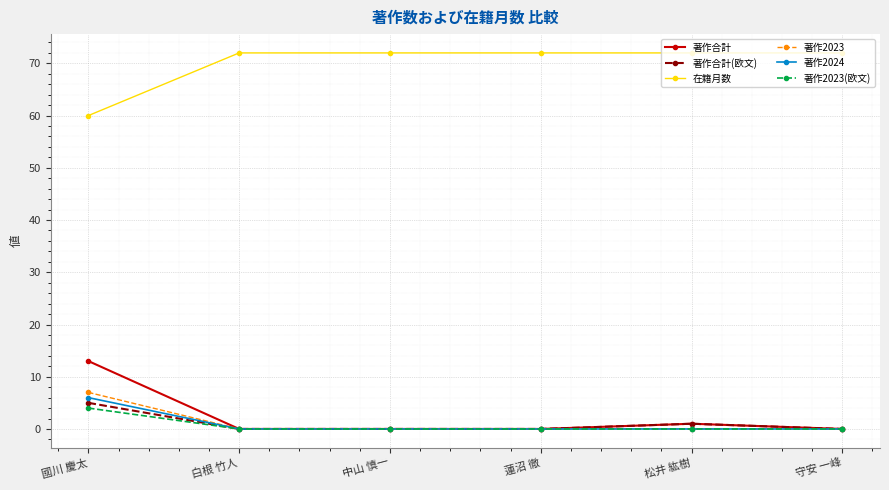

Is it true that 在籍月数 equals 60 at 國川 慶太?

True